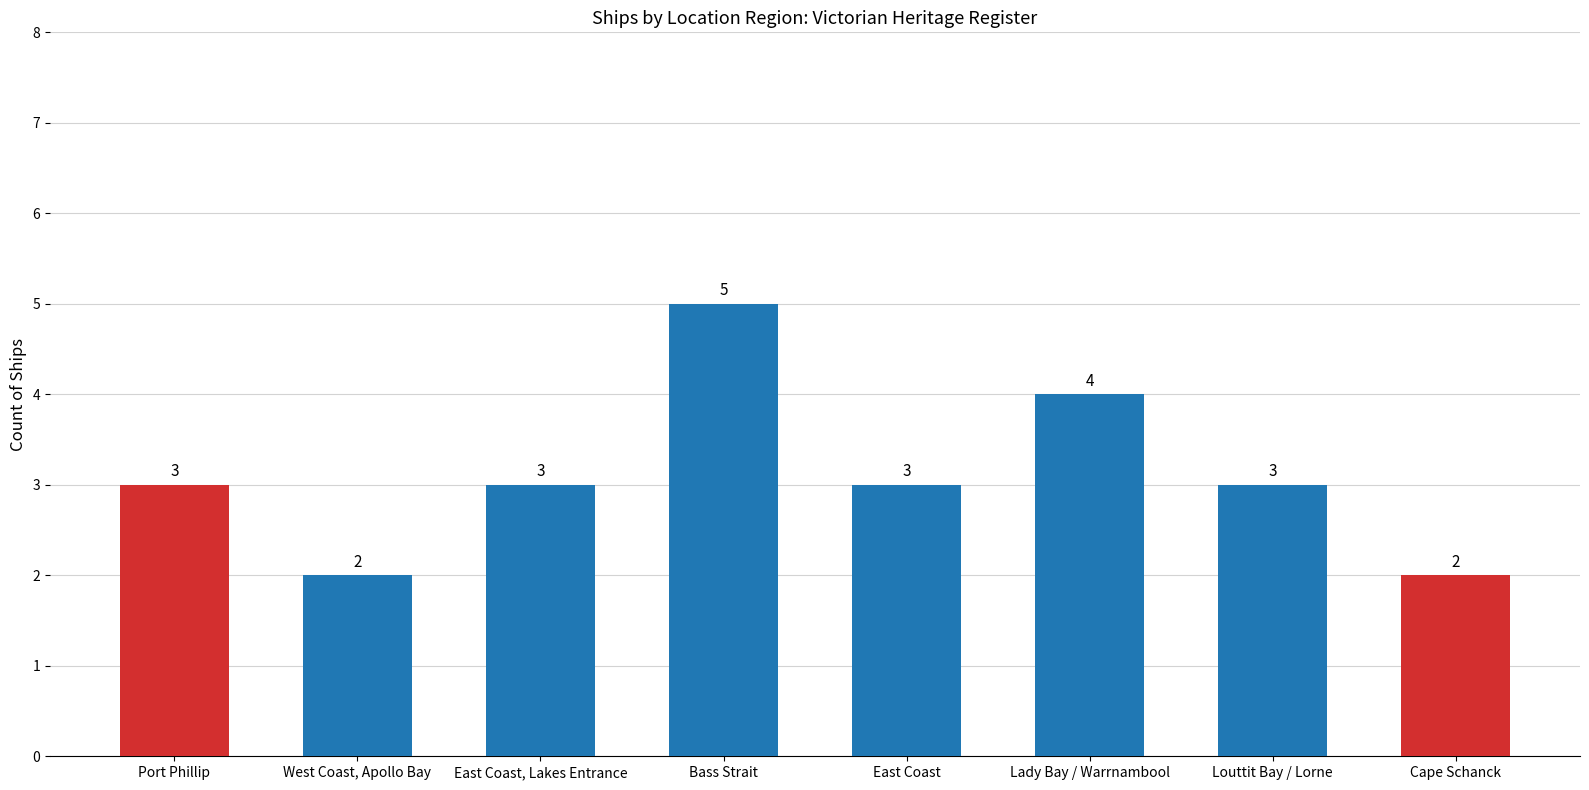

Count the values in the range 3 to 4.

5